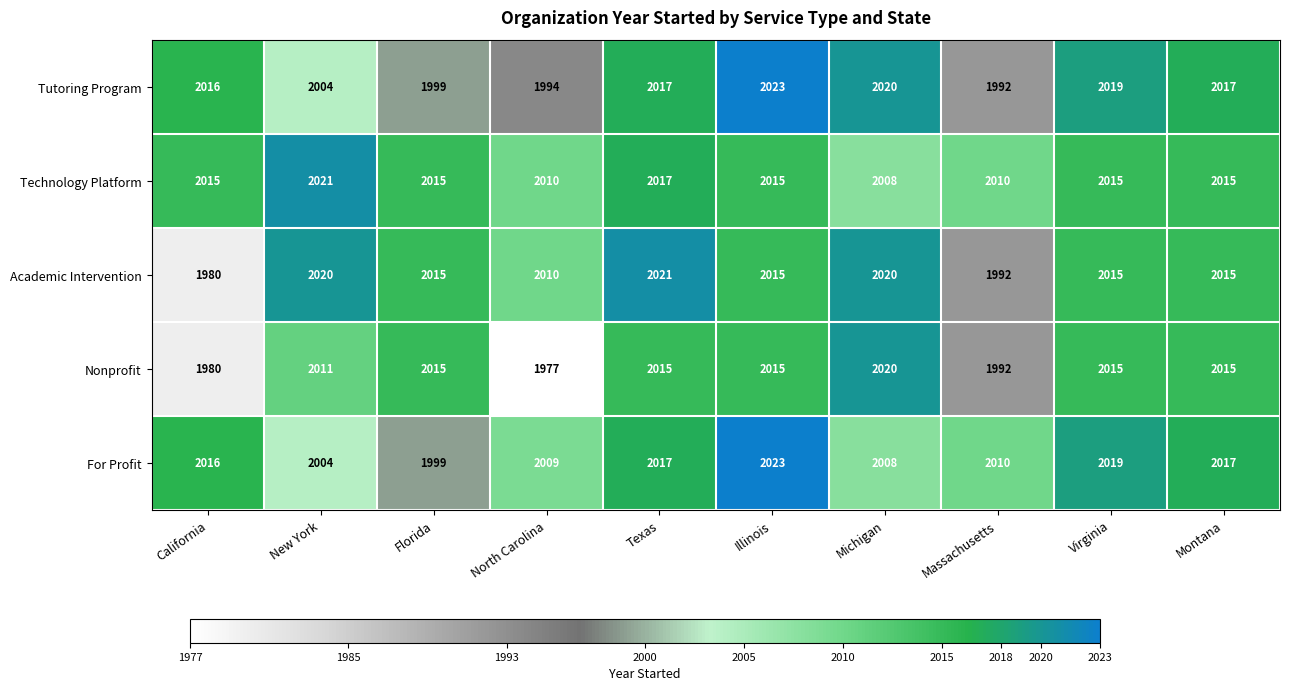

At which category does the chart reach its minimum across all series?

North Carolina